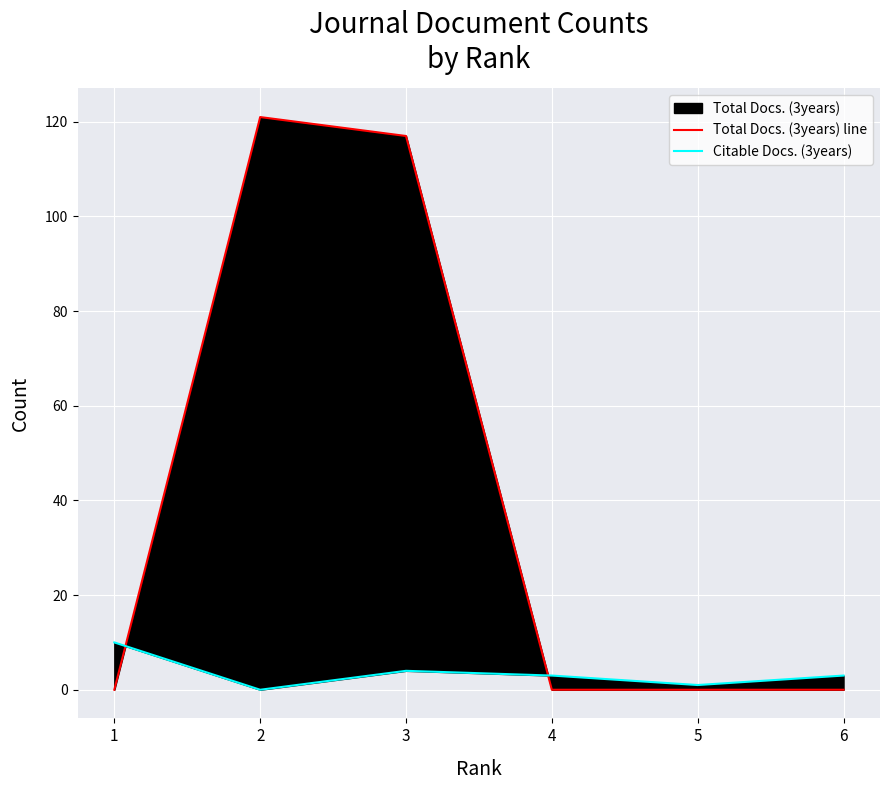

Which category has the highest value in the Total Docs. (3years) line series?

2